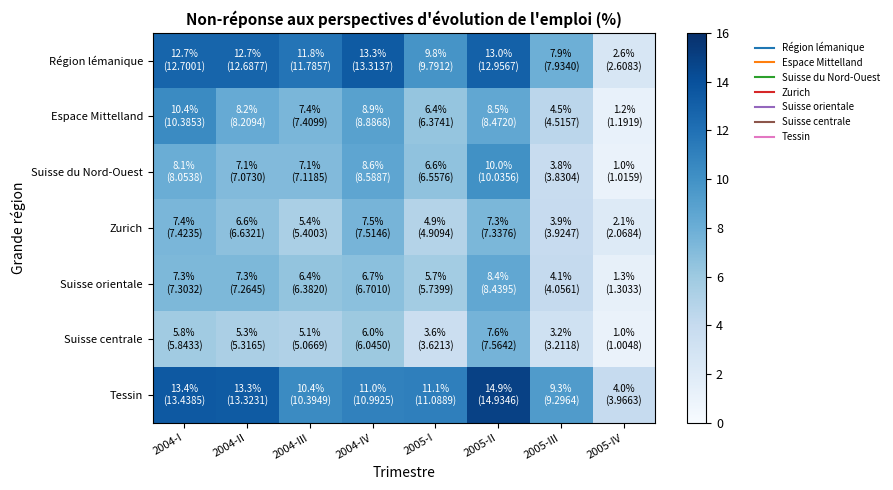

Between 2004-I and 2004-II, which is larger?

2004-I